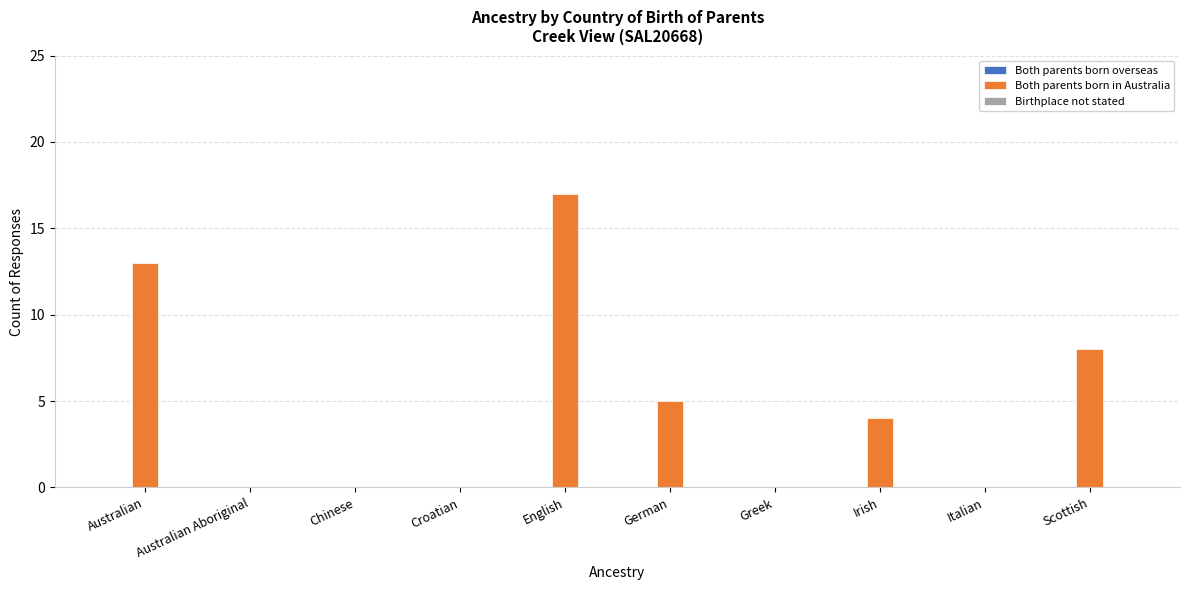

What is the sum of all values?

47